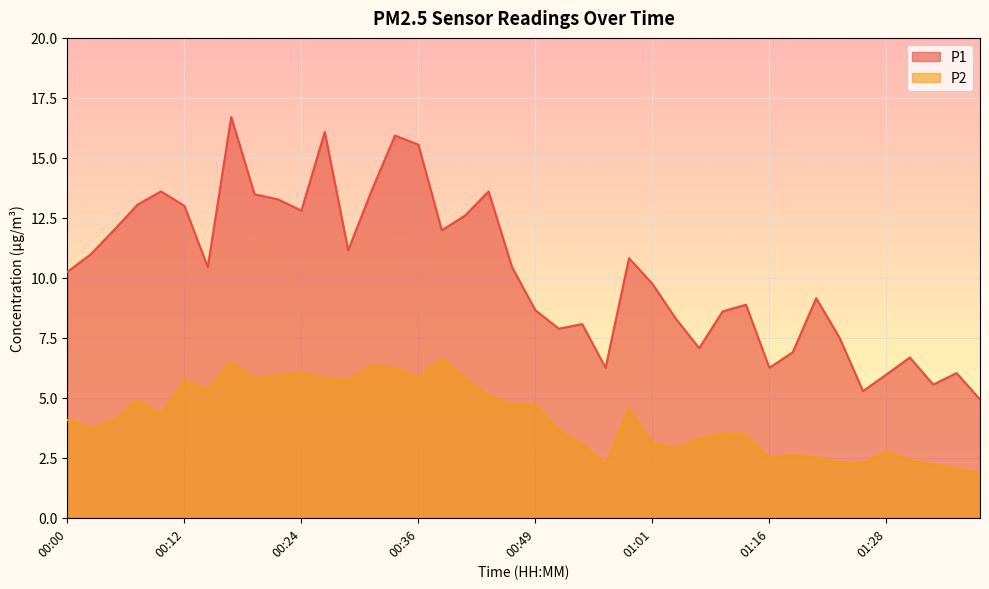

Reading right to left, list all the values displayed in this chart.

P1: 01:38=4.9	01:36=6.0	01:33=5.5	01:31=6.7	01:28=6.0	01:26=5.3	01:23=7.5	01:21=9.2	01:18=6.9	01:16=6.2	01:13=8.9	01:11=8.6	01:08=7.1	01:03=8.3	01:01=9.8	00:58=10.8	00:56=6.2	00:53=8.1	00:51=7.9	00:49=8.7	00:46=10.4	00:44=13.6	00:41=12.6	00:39=12.0	00:36=15.6	00:34=15.9	00:32=13.6	00:29=11.2	00:27=16.1	00:24=12.8	00:22=13.3	00:19=13.5	00:17=16.7	00:15=10.4	00:12=13.0	00:10=13.6	00:07=13.1	00:05=12.0	00:02=11.0	00:00=10.2
P2: 01:38=1.9	01:36=2.0	01:33=2.2	01:31=2.4	01:28=2.8	01:26=2.3	01:23=2.3	01:21=2.5	01:18=2.6	01:16=2.5	01:13=3.5	01:11=3.5	01:08=3.3	01:03=2.9	01:01=3.1	00:58=4.5	00:56=2.2	00:53=3.0	00:51=3.6	00:49=4.7	00:46=4.7	00:44=5.1	00:41=5.8	00:39=6.6	00:36=5.8	00:34=6.2	00:32=6.3	00:29=5.7	00:27=5.8	00:24=6.0	00:22=5.9	00:19=5.8	00:17=6.5	00:15=5.3	00:12=5.7	00:10=4.3	00:07=4.9	00:05=4.0	00:02=3.8	00:00=4.1